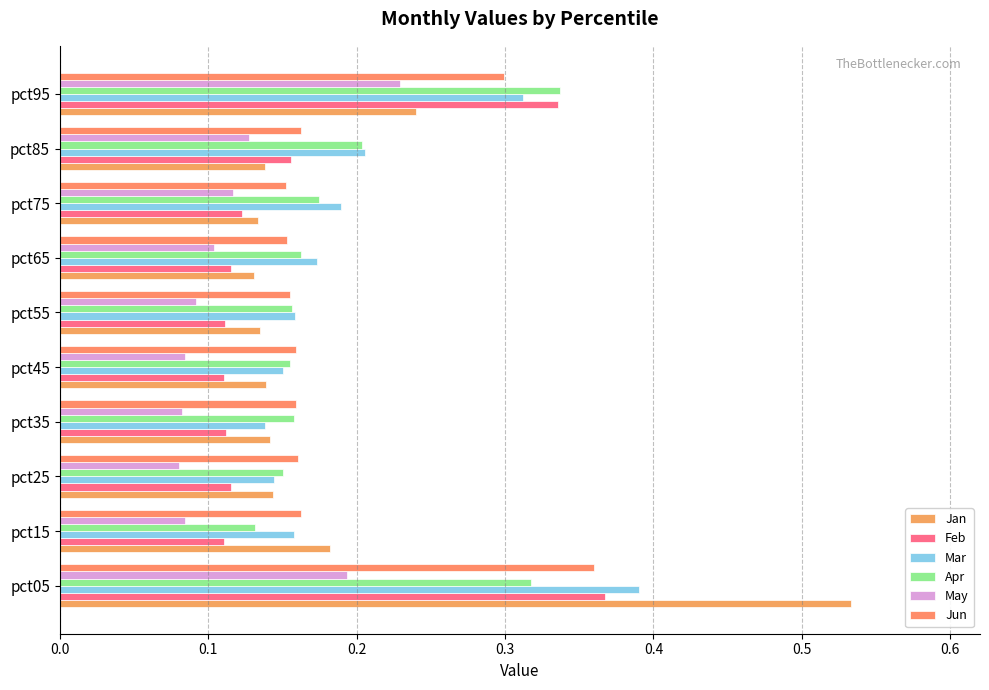

What is the average value of the Apr series?

0.2